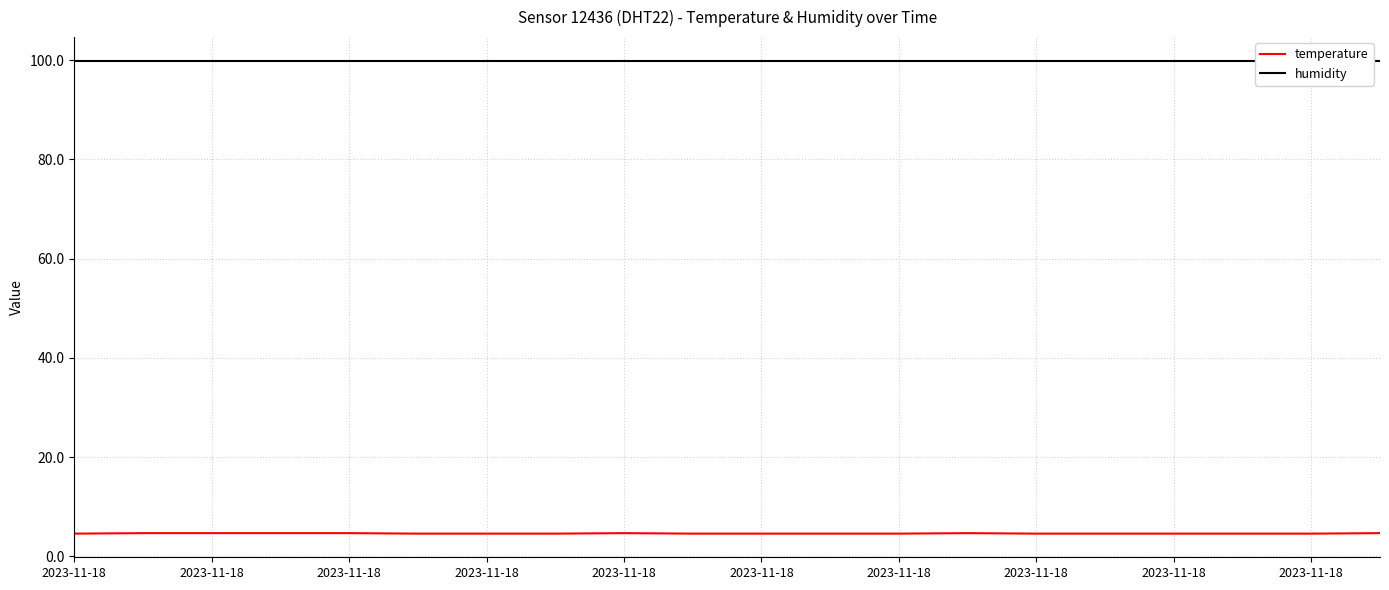

Reading left to right, extract all data points from this chart.

temperature: 4.6	4.7	4.7	4.7	4.7	4.6	4.6	4.6	4.7	4.6	4.6	4.6	4.6	4.7	4.6	4.6	4.6	4.6	4.6	4.7
humidity: 99.9	99.9	99.9	99.9	99.9	99.9	99.9	99.9	99.9	99.9	99.9	99.9	99.9	99.9	99.9	99.9	99.9	99.9	99.9	99.9